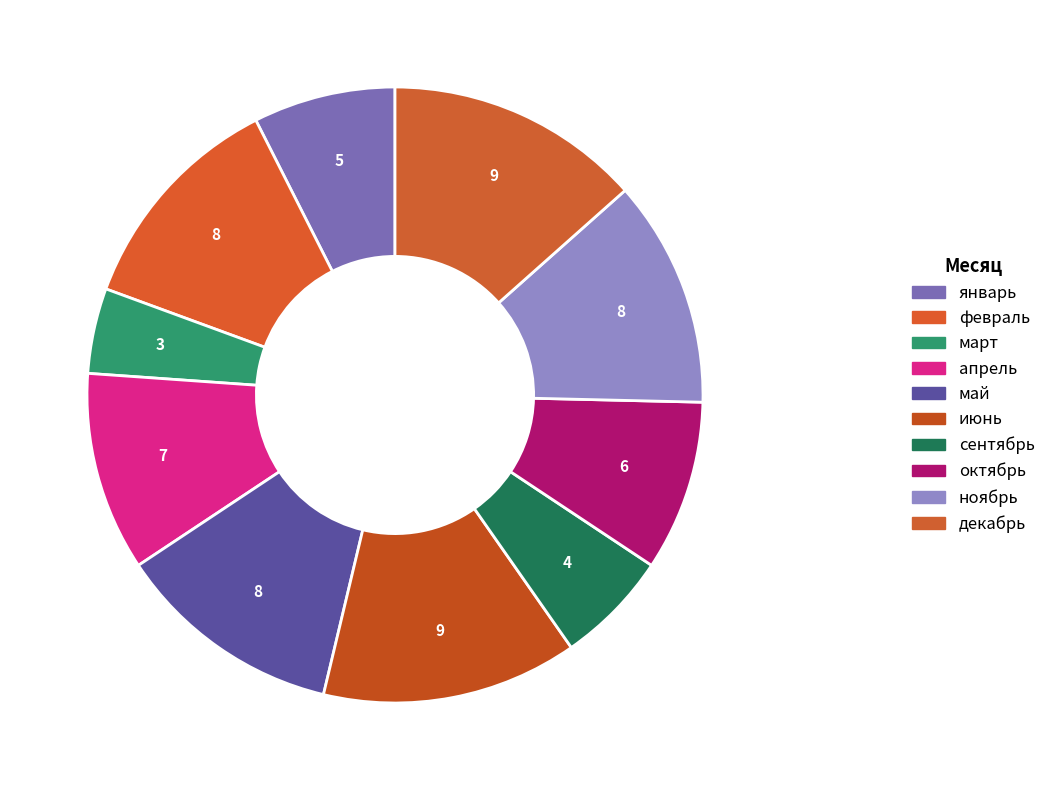

How many slices are in this pie chart?

10